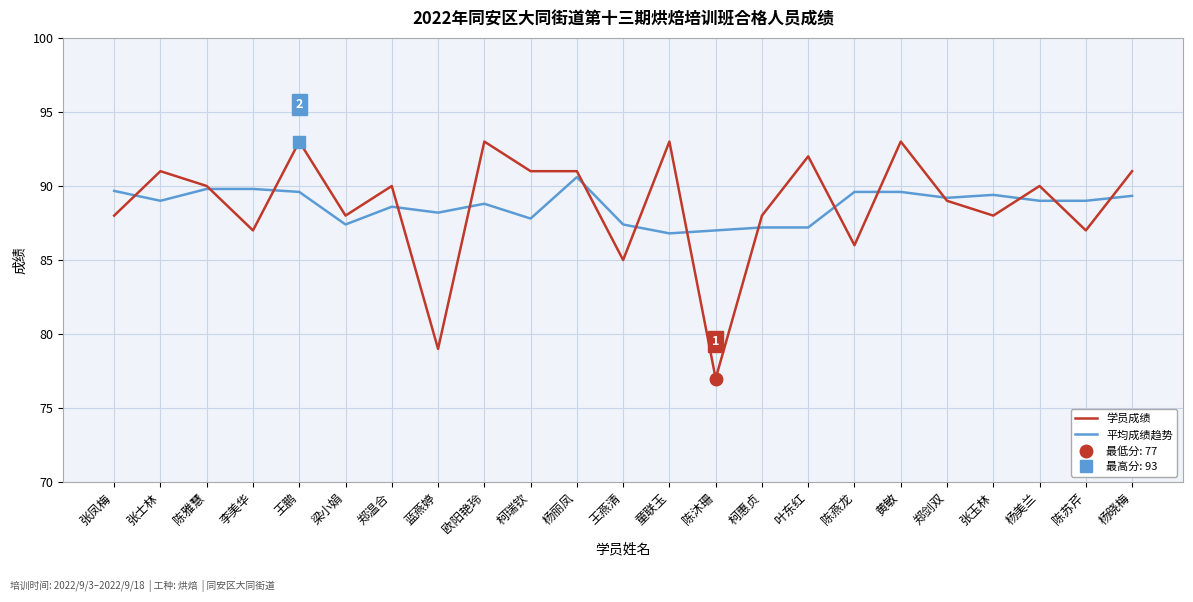

At which label does 学员成绩 first exceed 90?

张士林